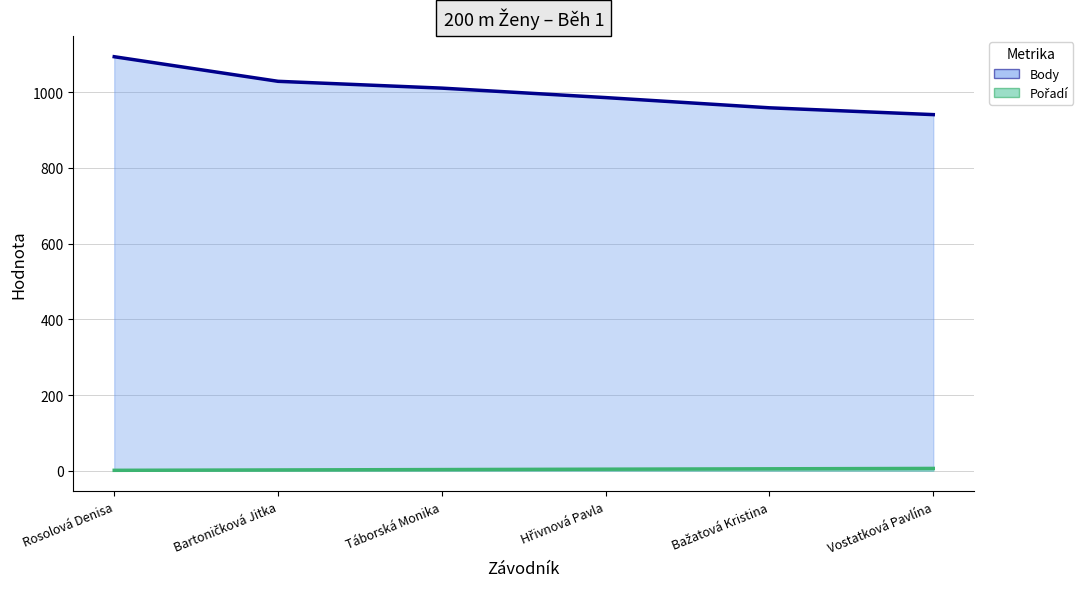

What is the maximum value shown in the chart?

1094